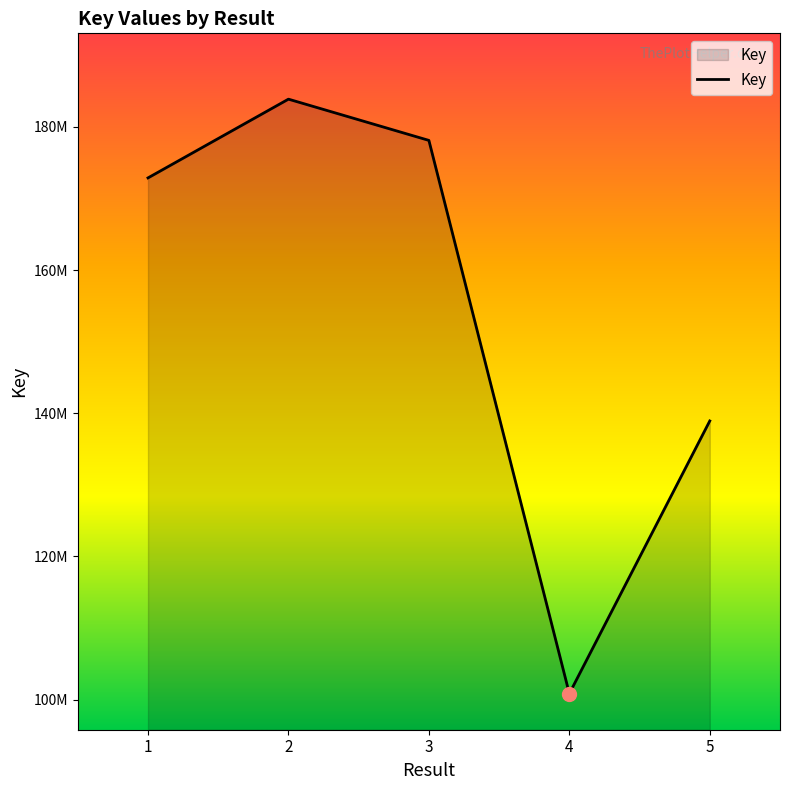

Reading left to right, extract all data points from this chart.

1=172864470	2=183862530	3=178102652	4=100834809	5=138917919